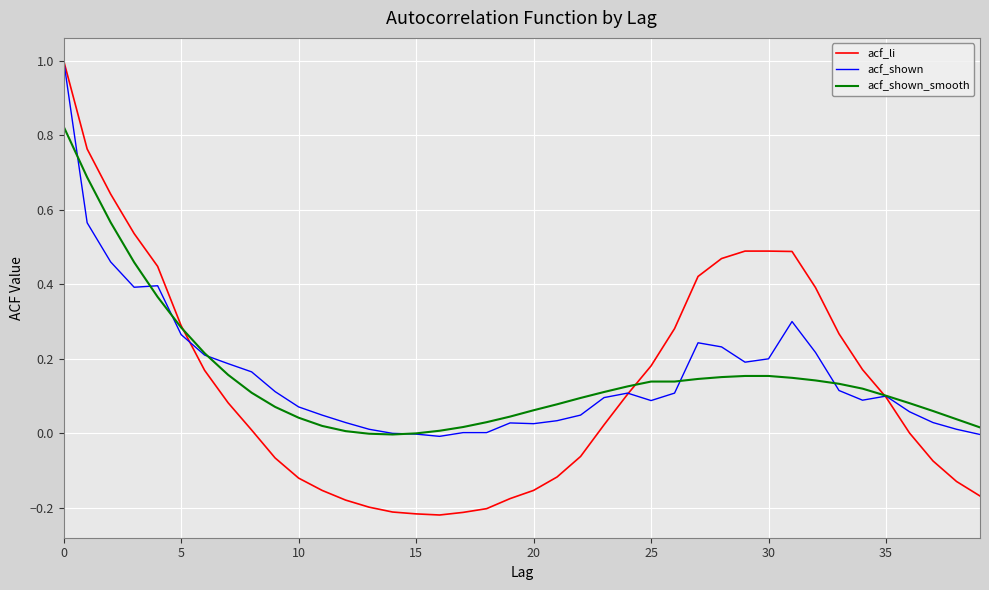

Which series has the largest range (max minus min)?

acf_li